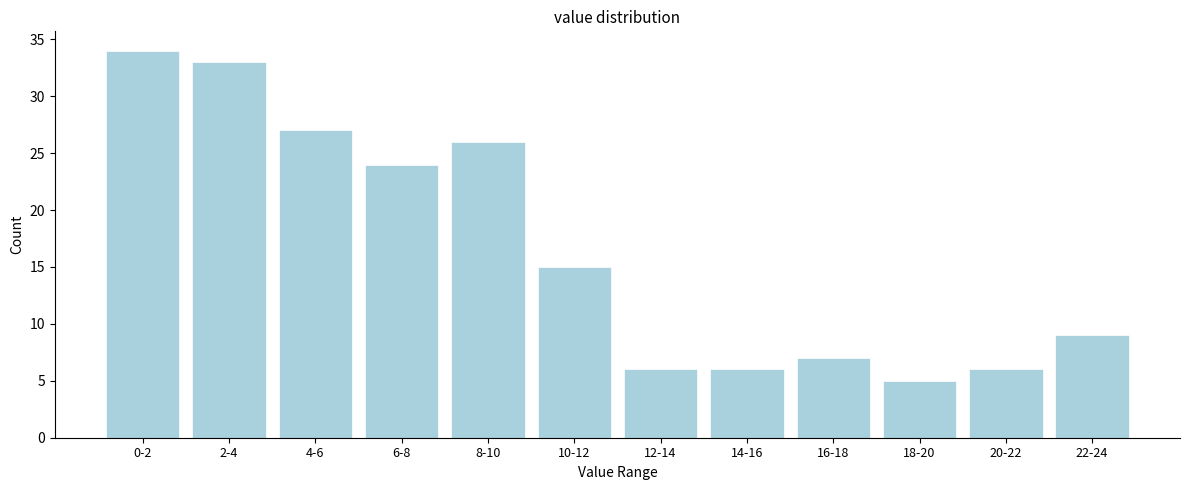

Reading left to right, extract all data points from this chart.

0-2=34	2-4=33	4-6=27	6-8=24	8-10=26	10-12=15	12-14=6	14-16=6	16-18=7	18-20=5	20-22=6	22-24=9